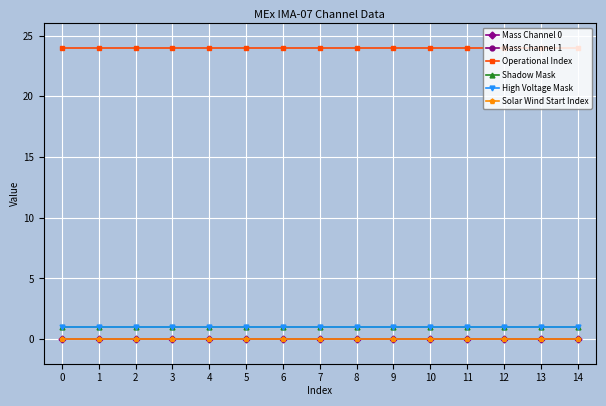

Is this an area chart (filled region under the line)?

No